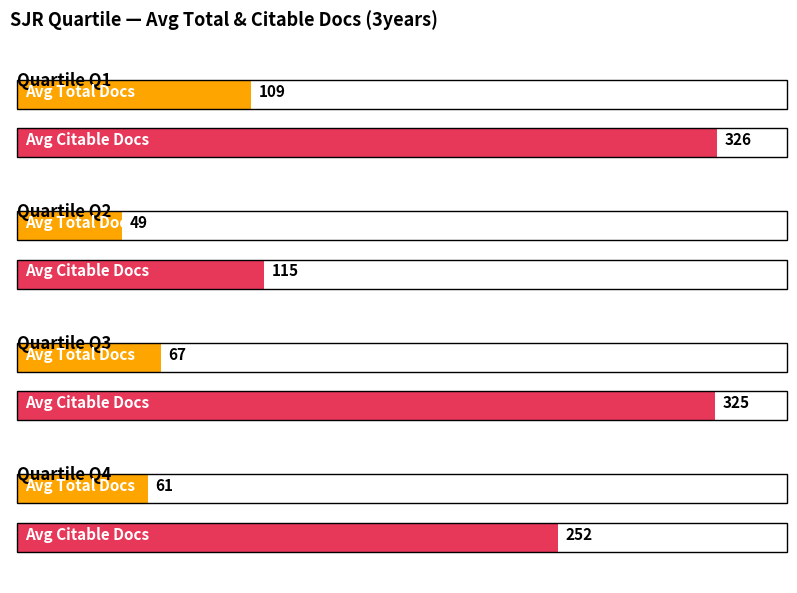

What are all the series names shown in the legend?

Total Docs. (3years), Citable Docs. (3years)